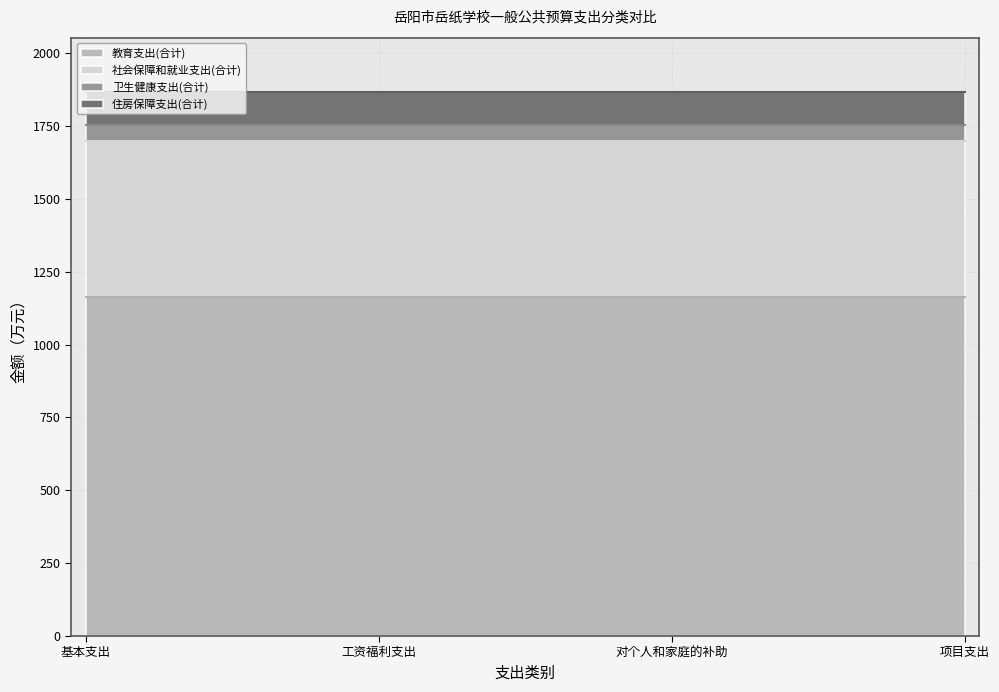

True or false: 社会保障和就业支出(合计) has more than 2 points higher than both neighbors.

False